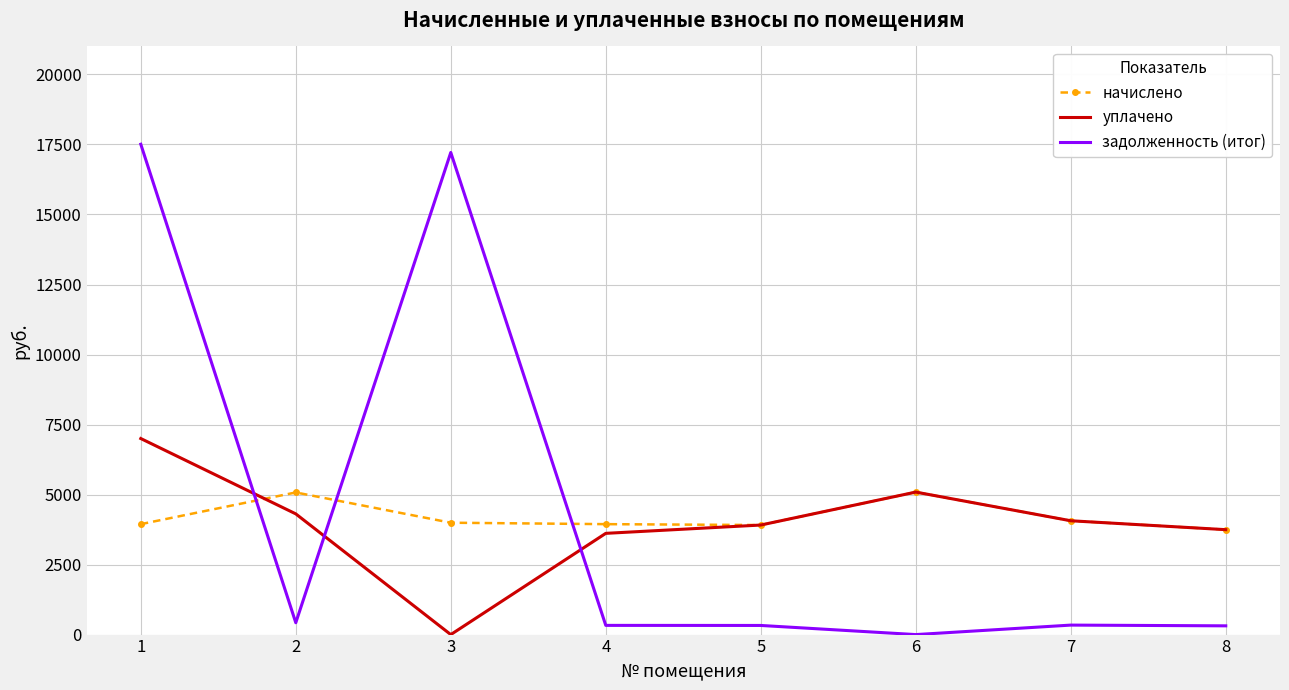

At which category is the sum across all series the highest?

1